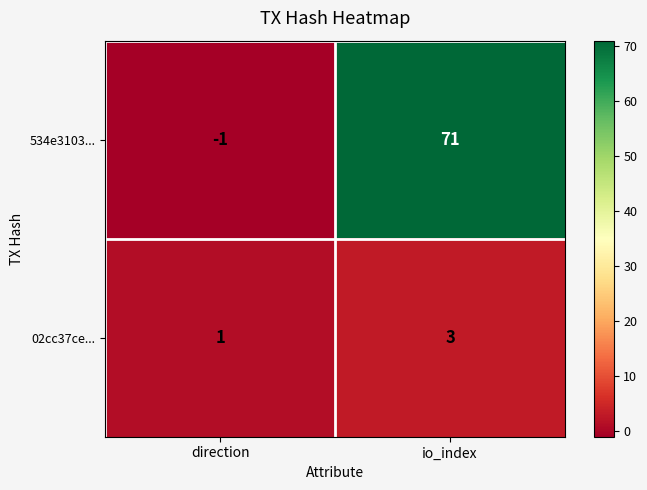

Which series has the largest total across all categories?

534e3103...